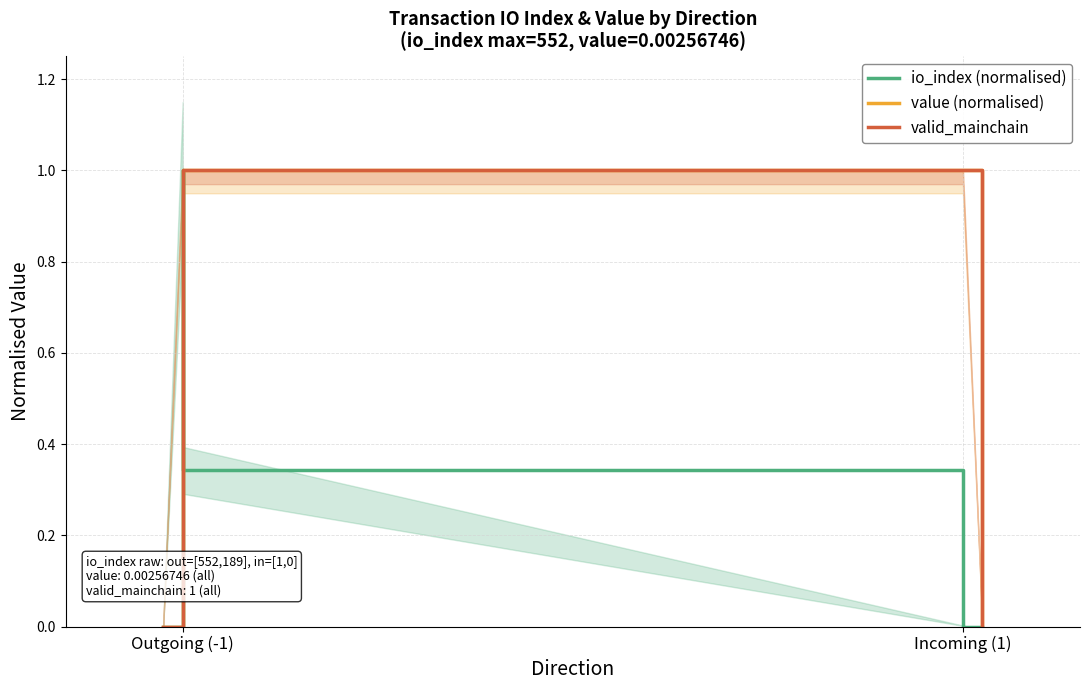

What is the sum of all valid_mainchain values?

4.0